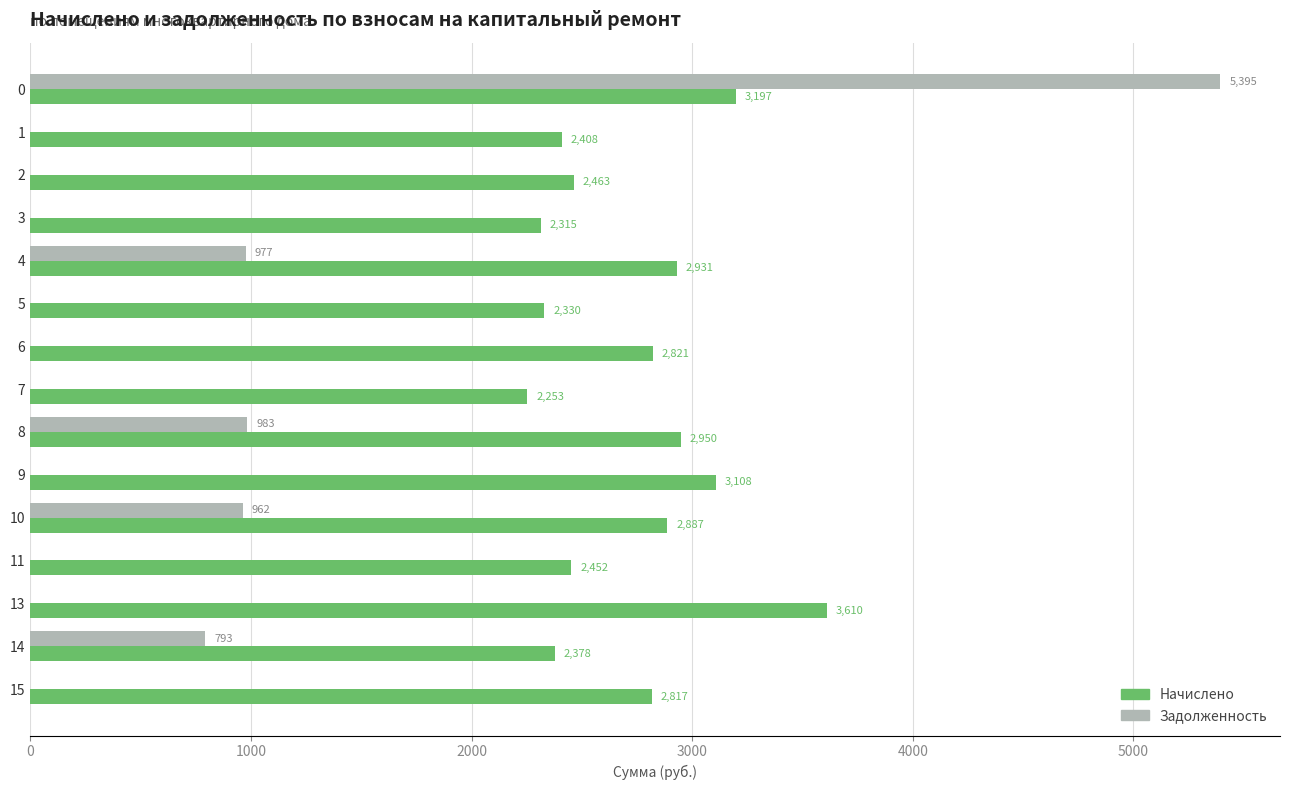

What is the maximum value shown in the chart?

5394.7